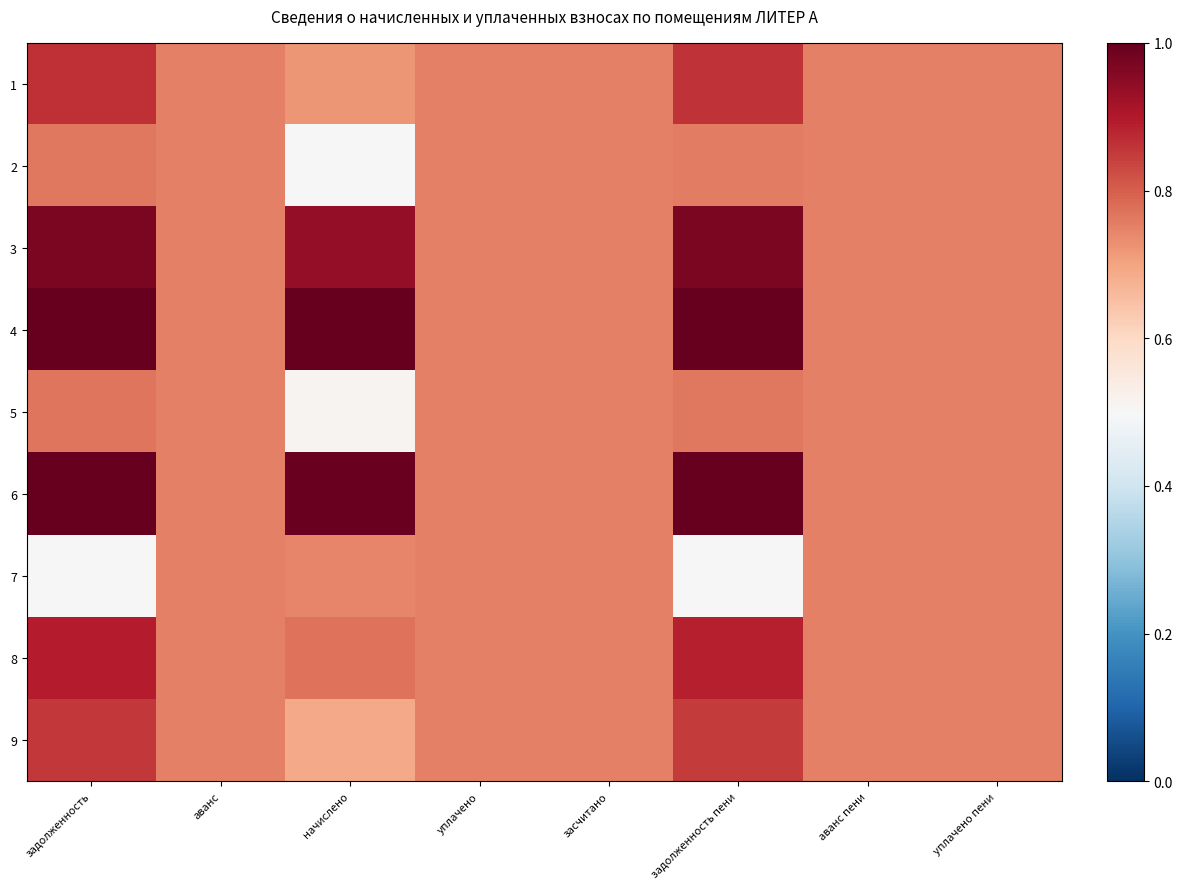

At which category is the sum across all series the highest?

задолженность